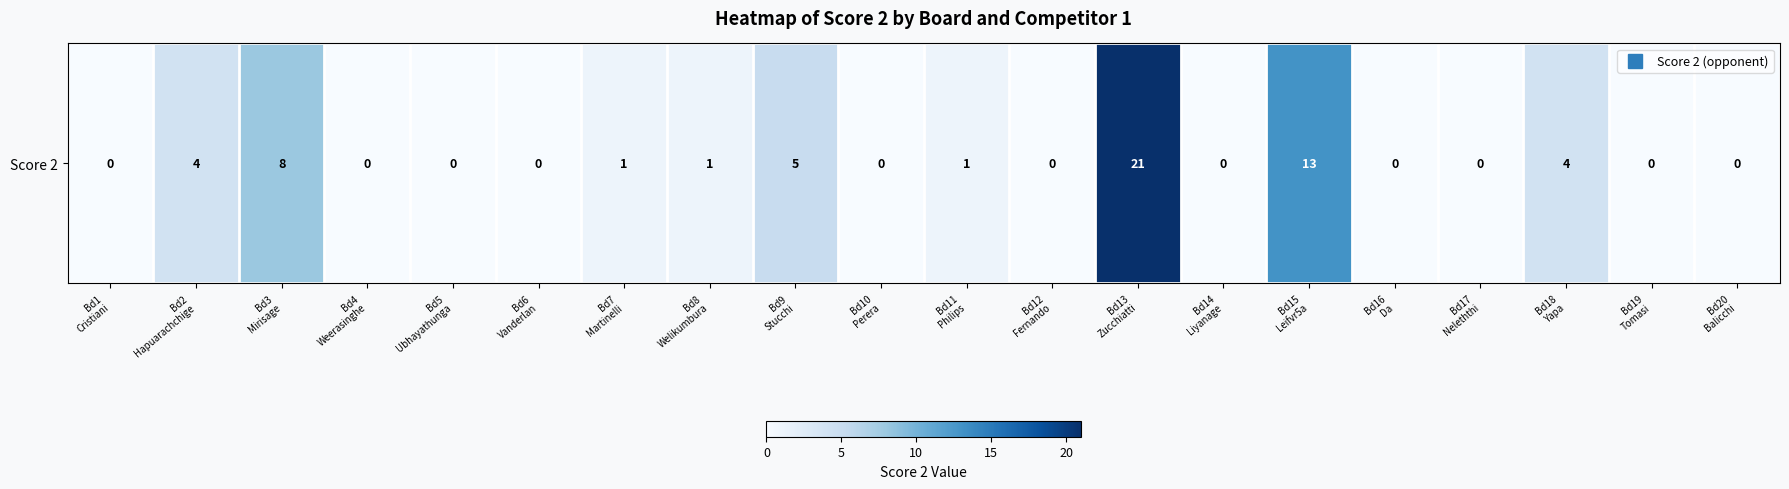

What is the average value?

3